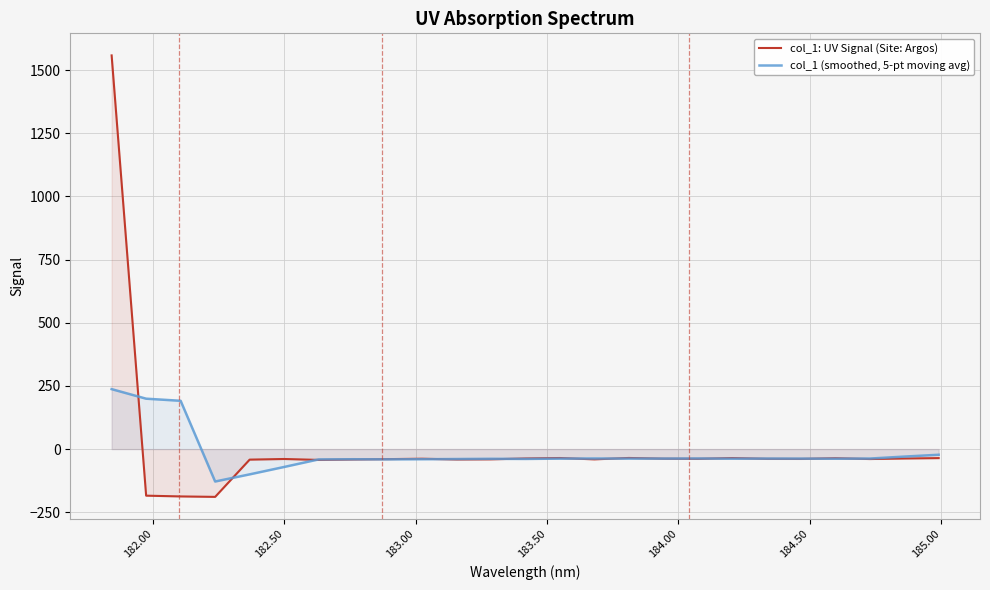

What is the smallest value displayed?

-189.2